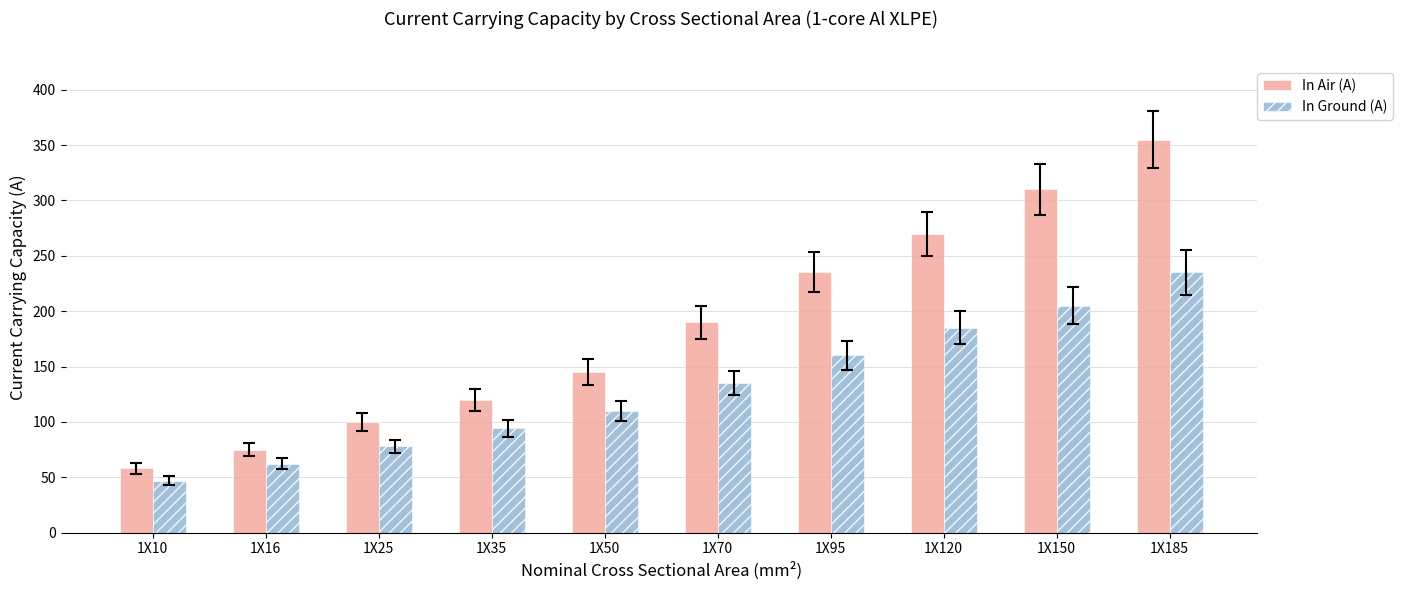

True or false: In Air (A) has a value of 511 at 1X185.

False